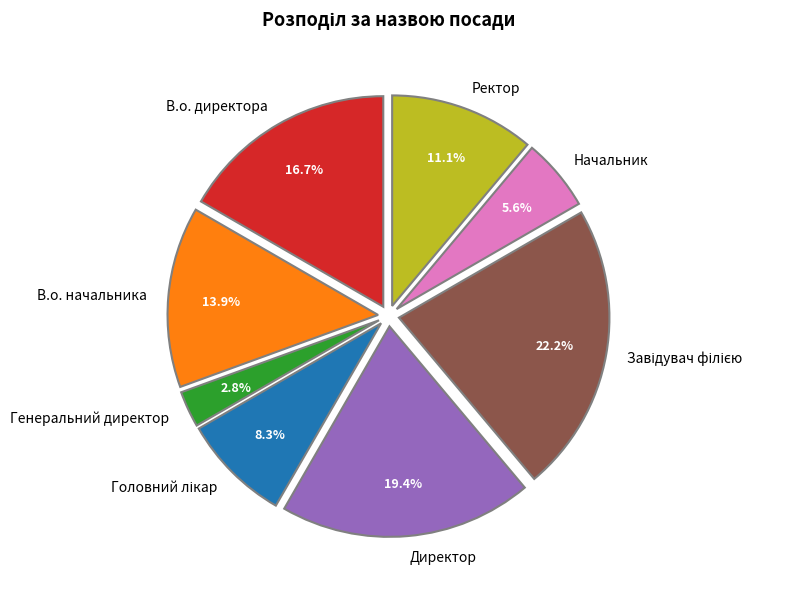

Count the number of slices in the pie.

8